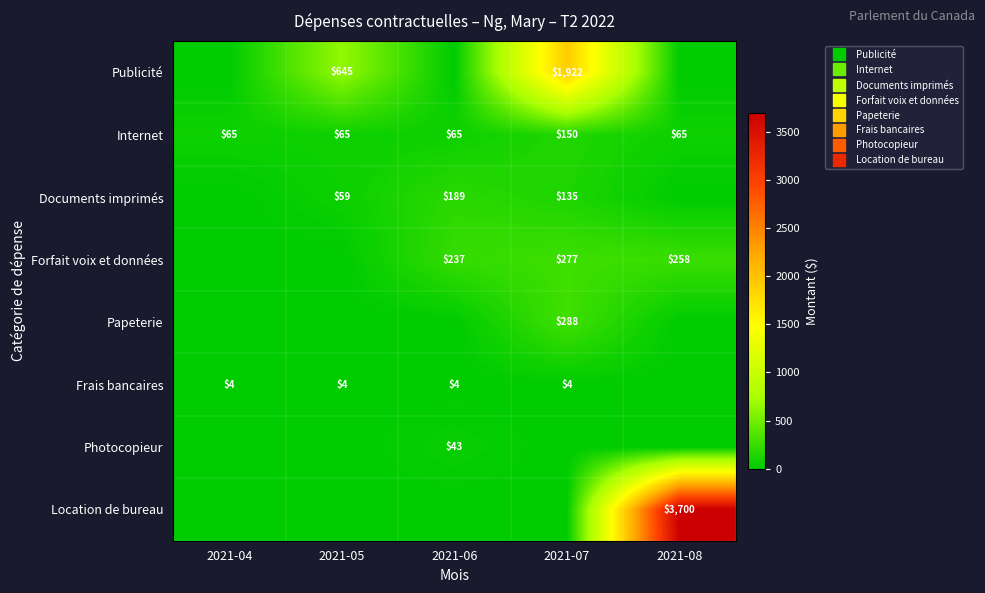

Which label corresponds to the largest value in the chart?

2021-08